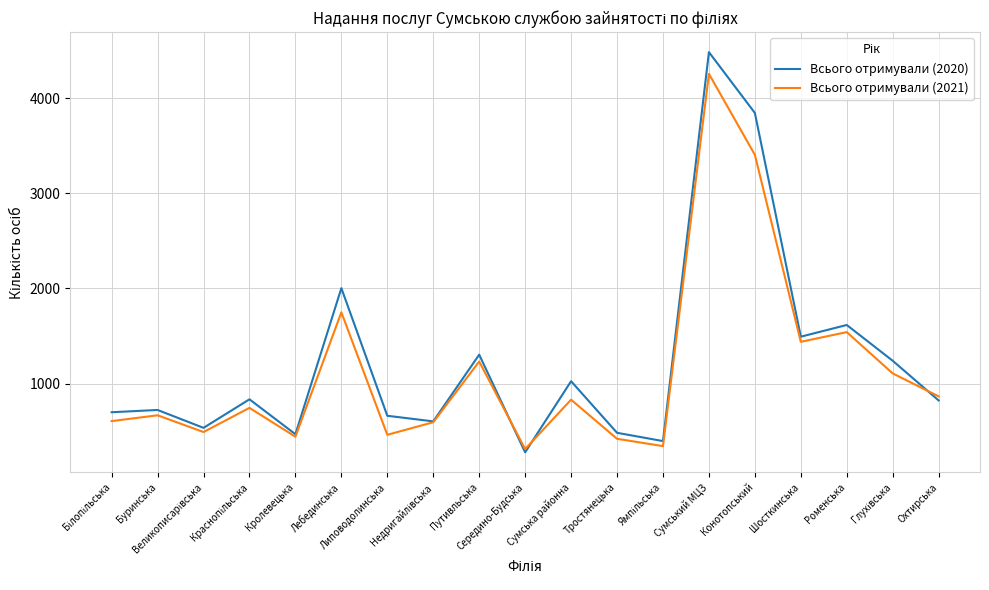

How many categories are shown in the chart?

19